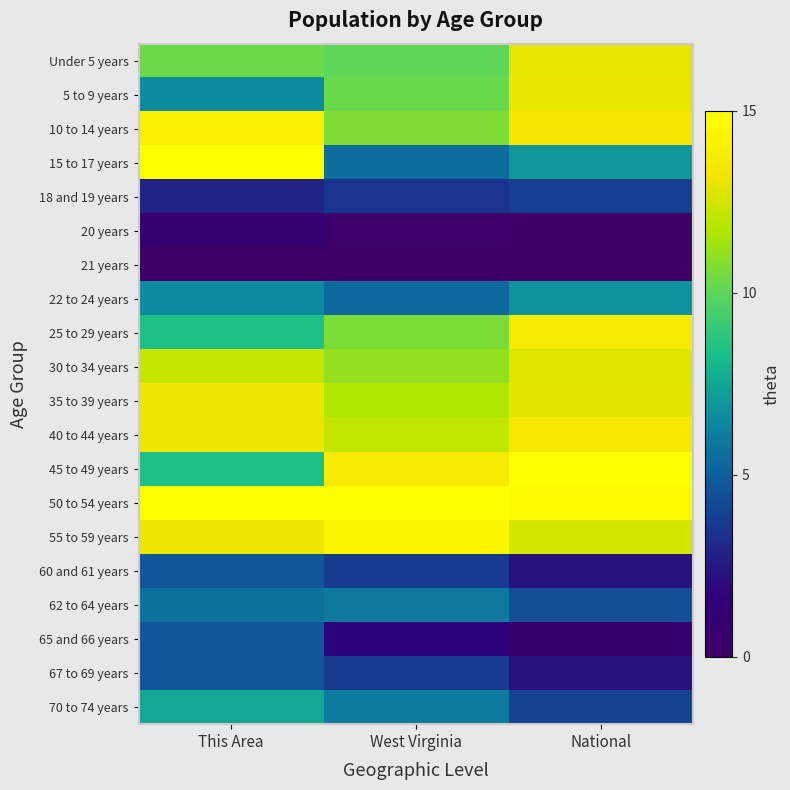

Which category has the lowest value across all series?

This Area